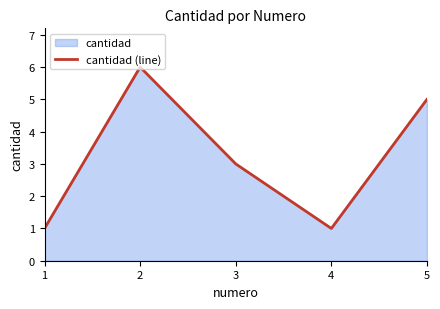

How many interior local valleys (lower than both neighbors) does the data have?

1